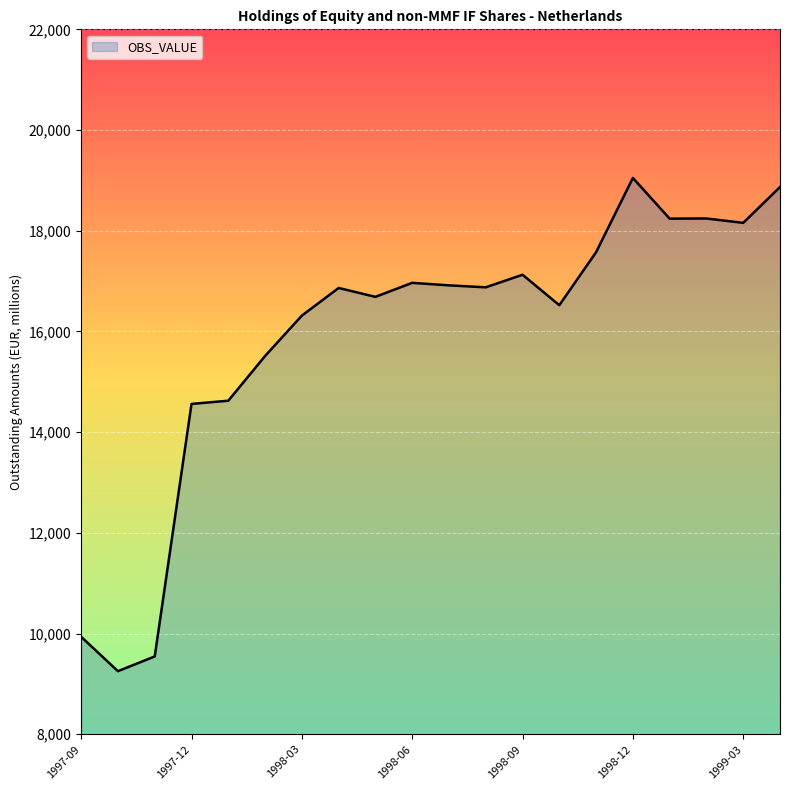

What is the difference between the maximum and minimum values?

9796